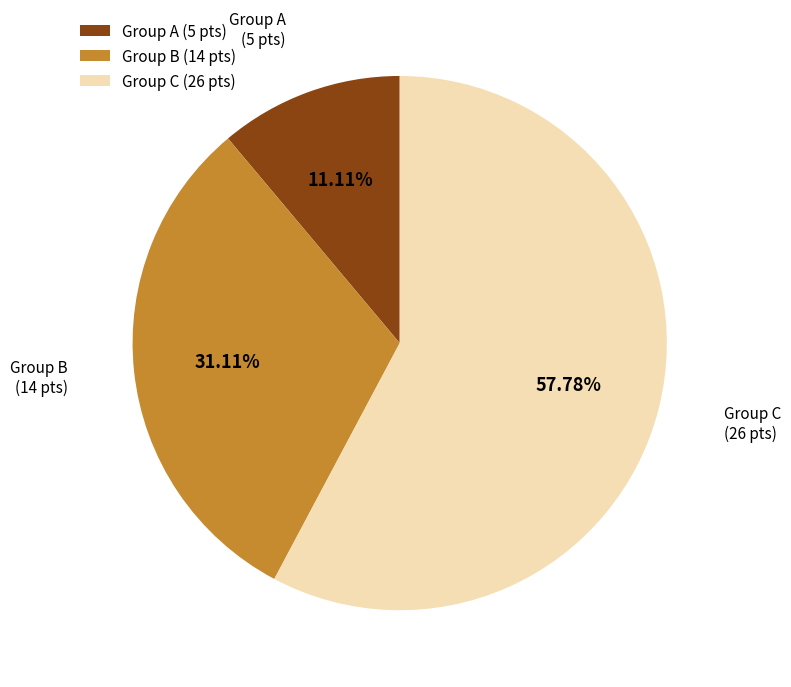

Which slice is the smallest?

Group A (5 pts)